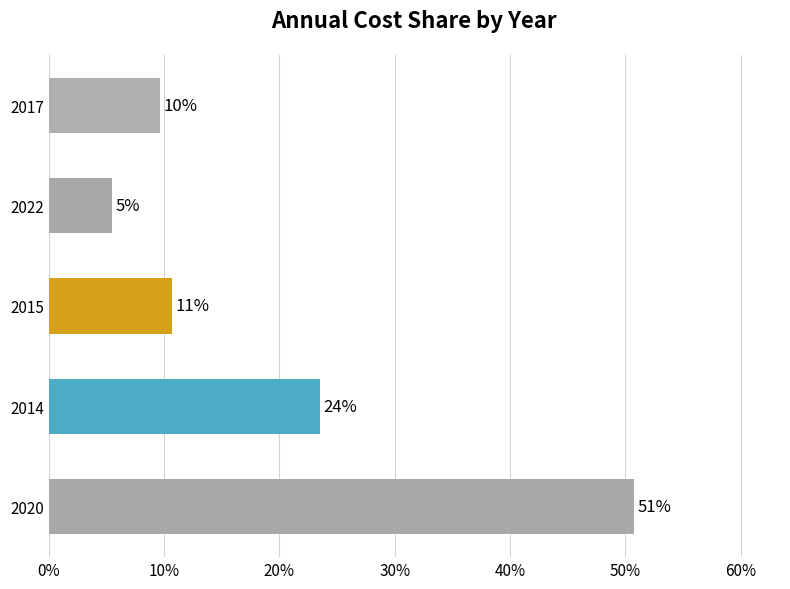

What is the difference between the maximum and minimum values?

45.3